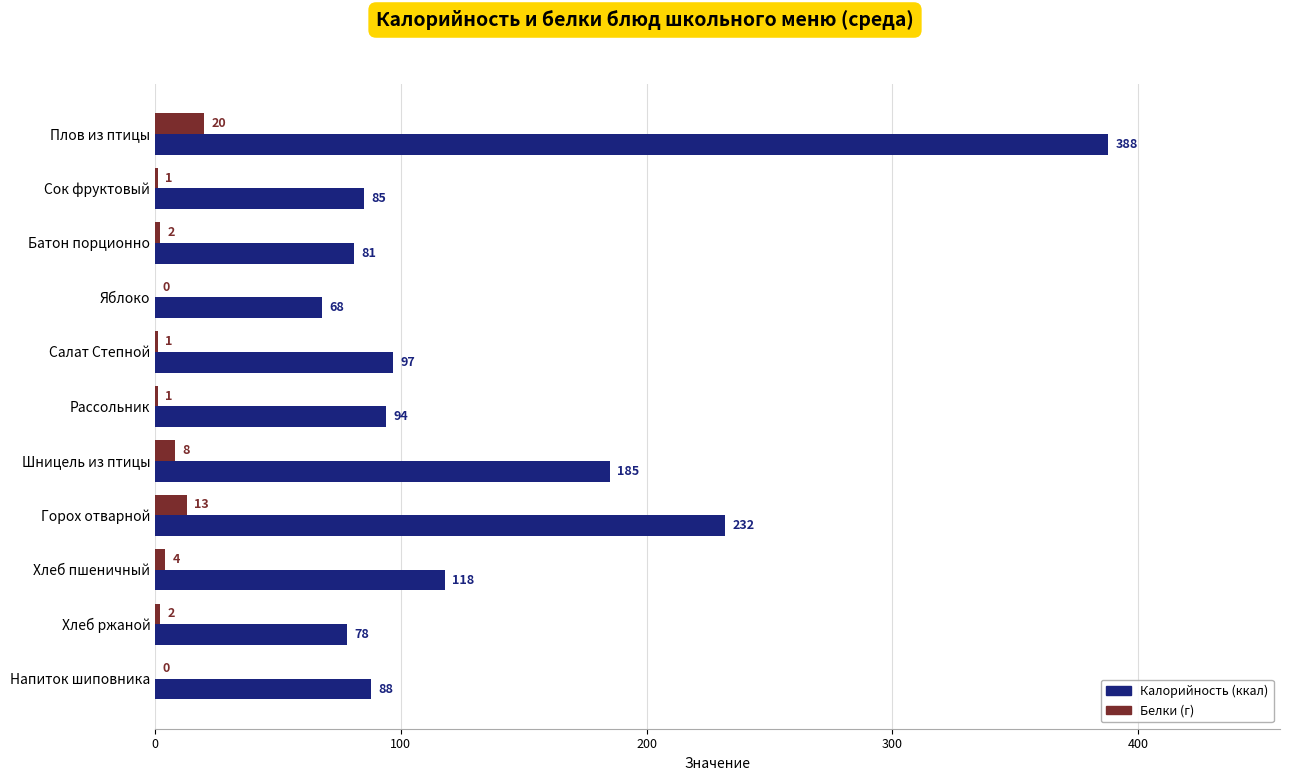

At which category is the sum across all series the highest?

Плов из птицы